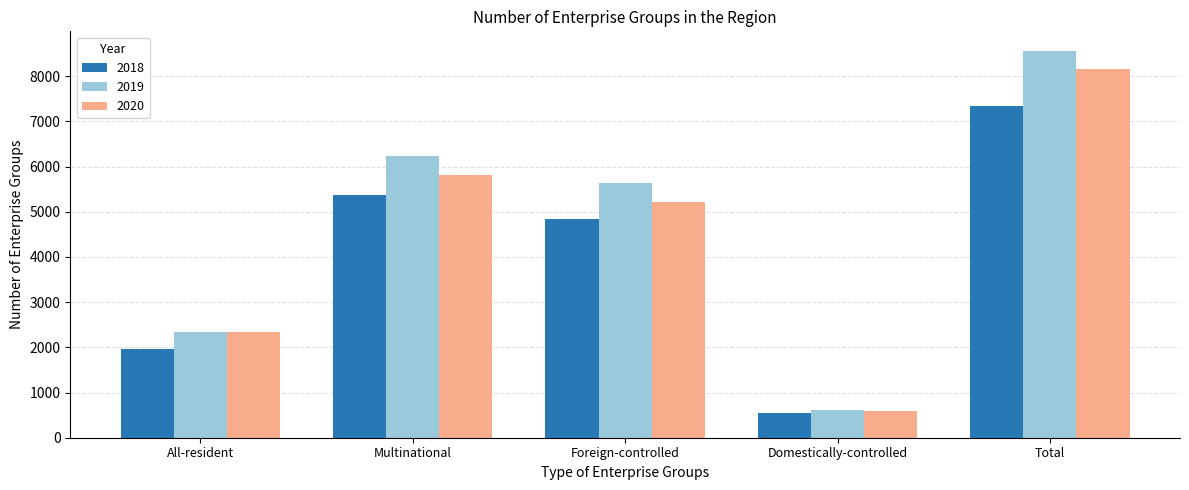

Which series has the largest range (max minus min)?

2019